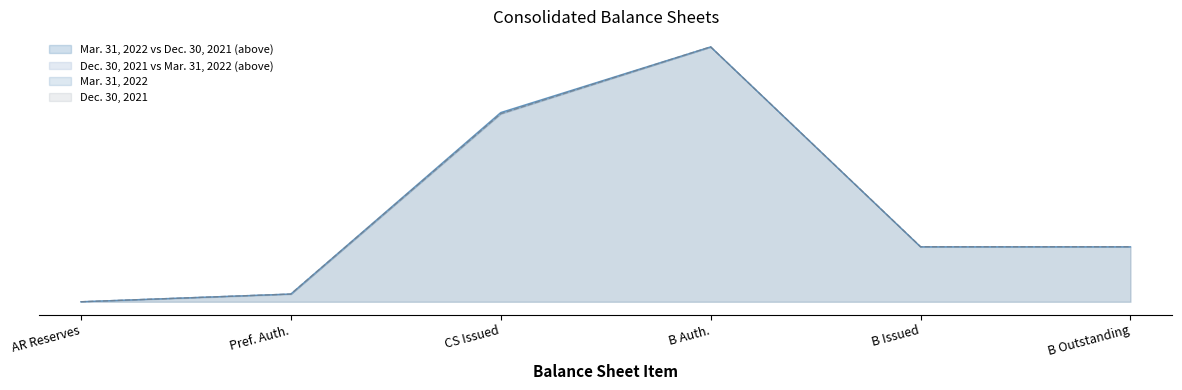

Is the value of Dec. 30, 2021 at Pref. Auth. greater than the value of Mar. 31, 2022 at AR Reserves?

Yes